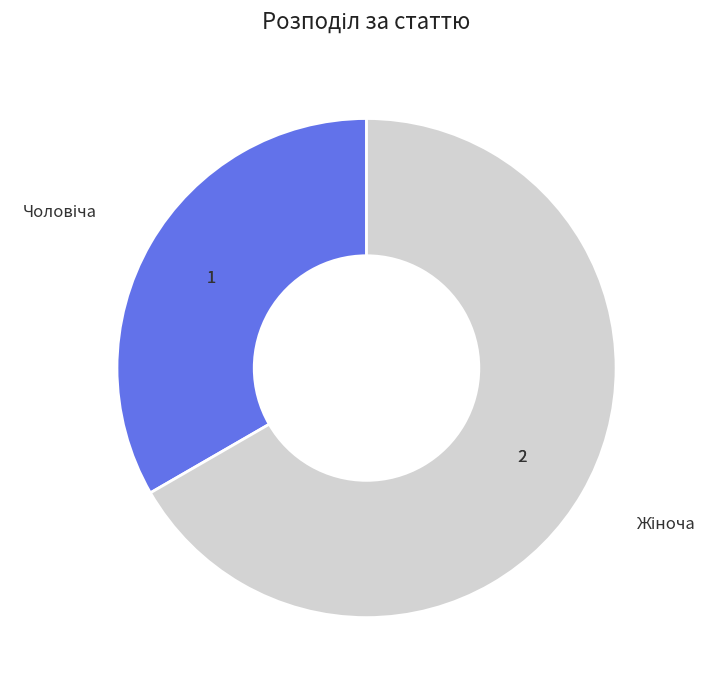

Does any single category account for the majority?

Yes